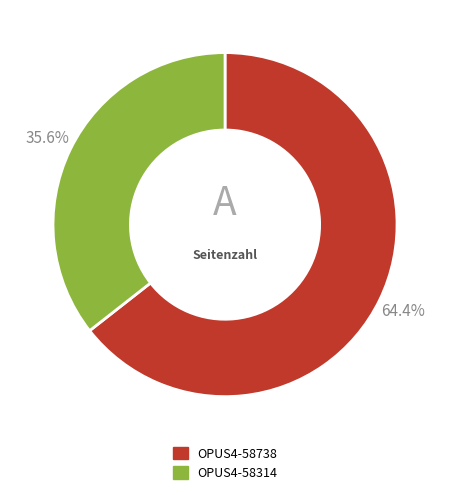

To the nearest percent, what portion does OPUS4-58314 represent?

36%